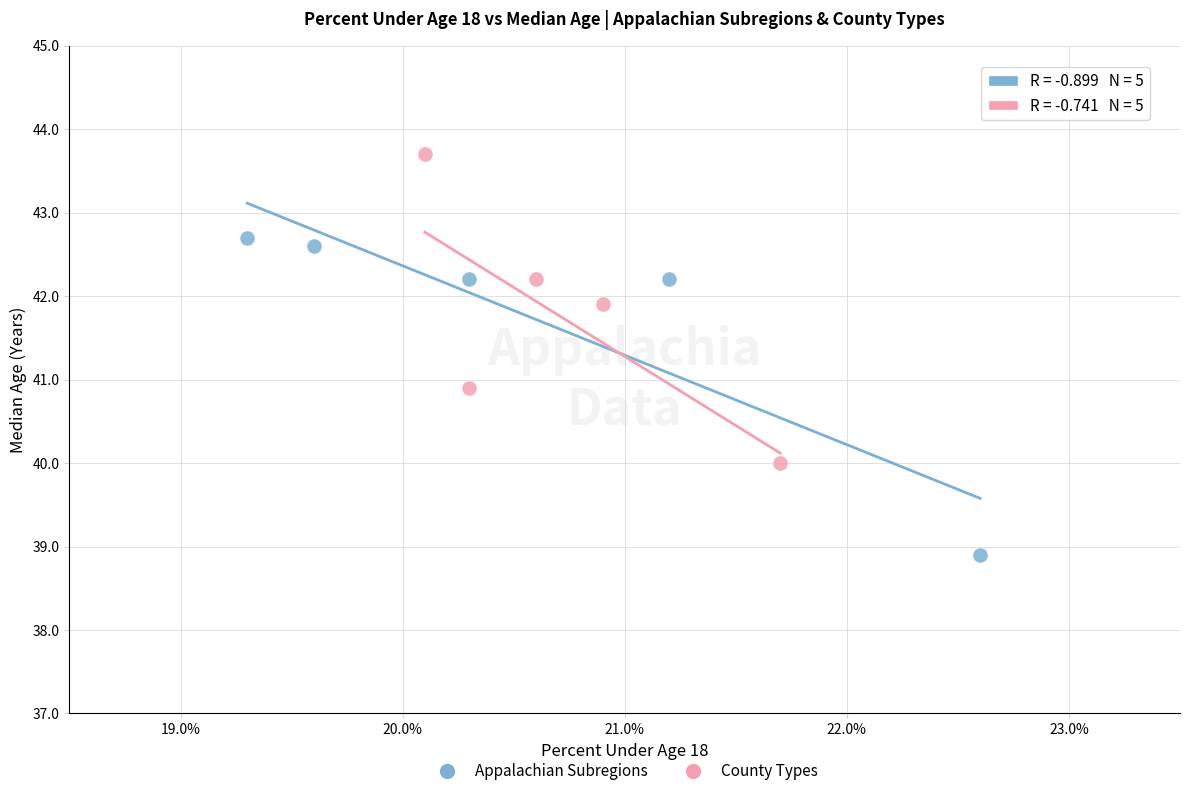

Which series reaches the maximum Y coordinate?

County Types